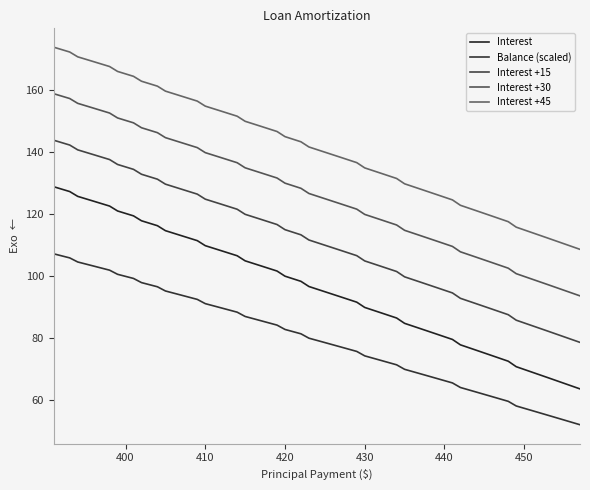

True or false: Interest and Interest +45 intersect in this chart.

False